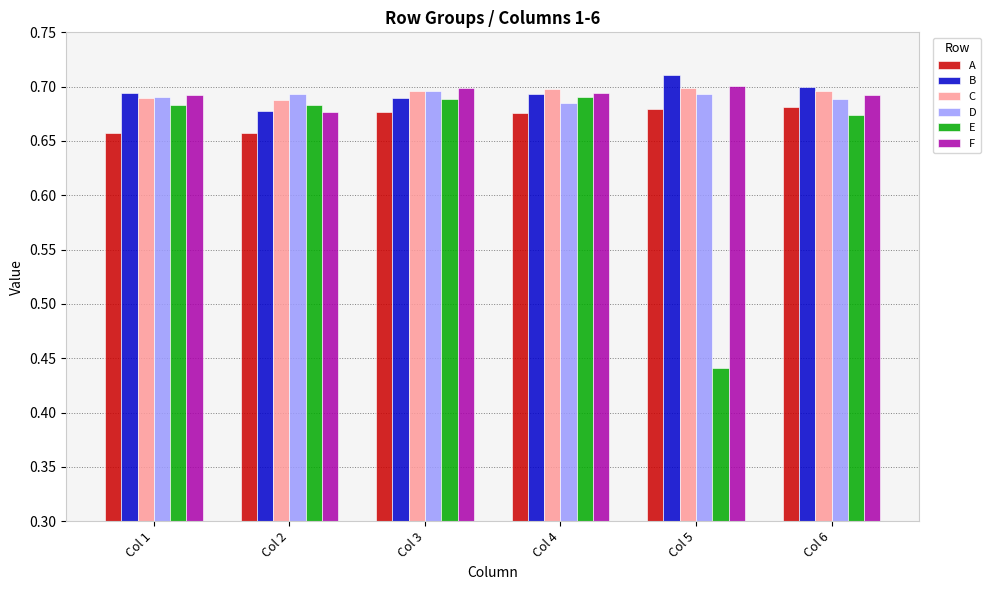

What is the sum of all A values?

4.0